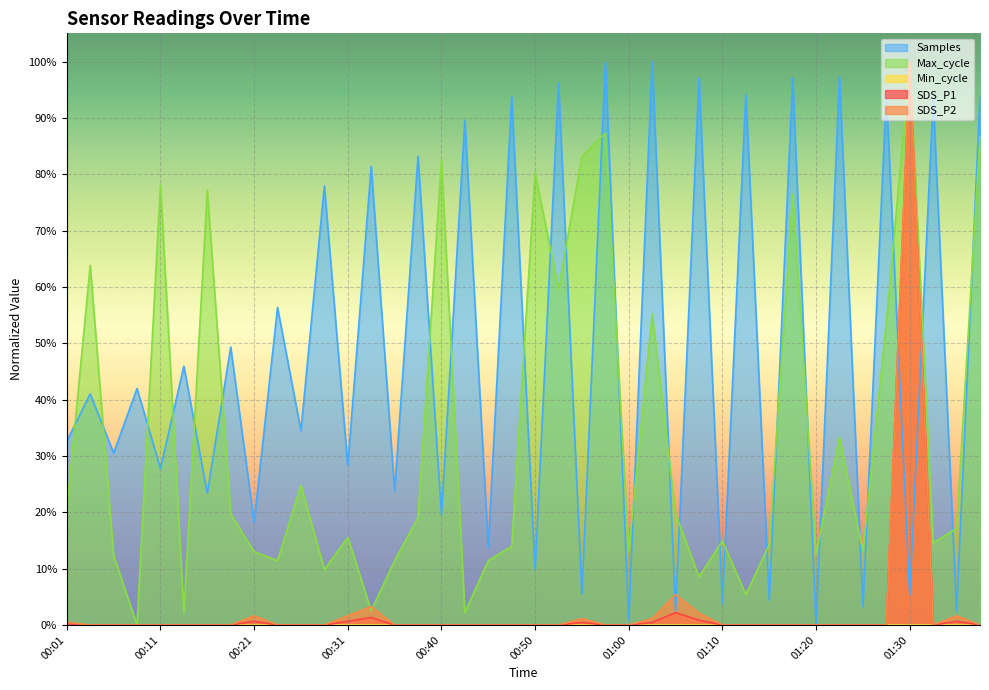

Is it true that Samples equals 0.6 at 00:23?

True